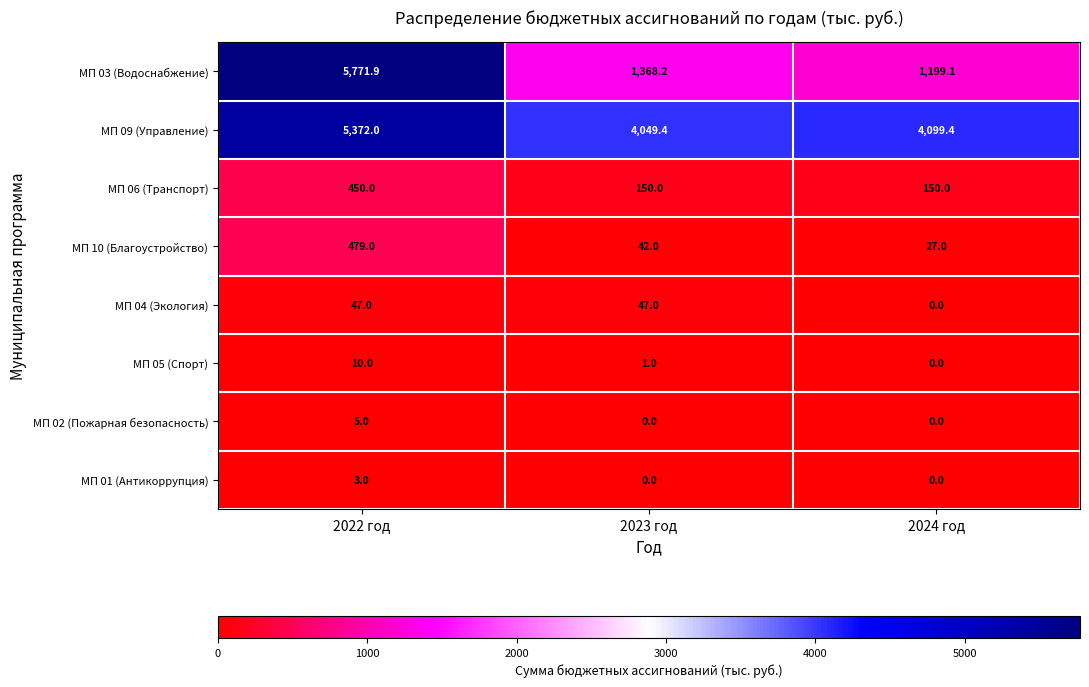

How many categories are shown in the chart?

3